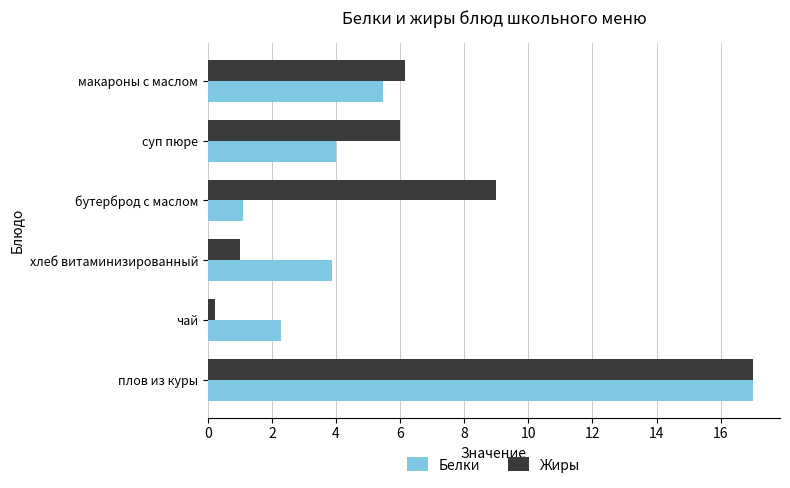

List the series in order of their overall mean, lowest first.

Белки, Жиры